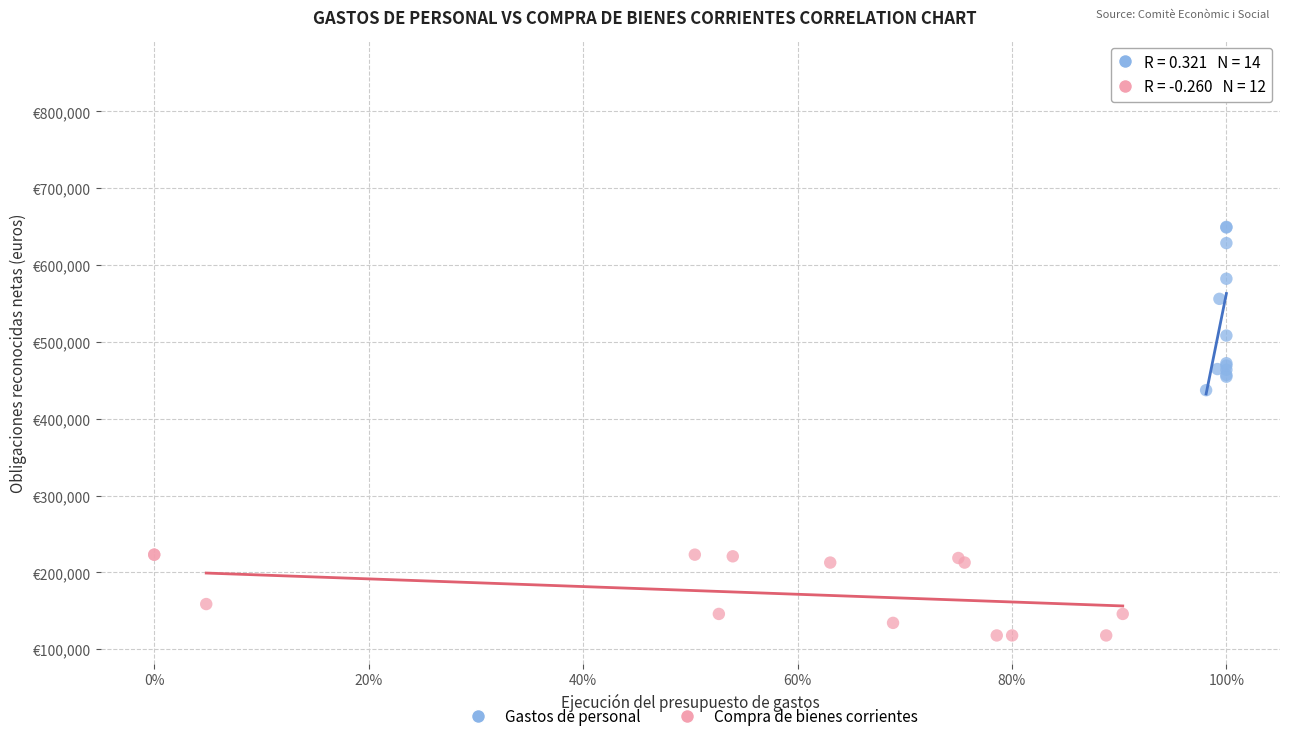

What are all the series names shown in the legend?

Gastos de personal, Compra de bienes corrientes